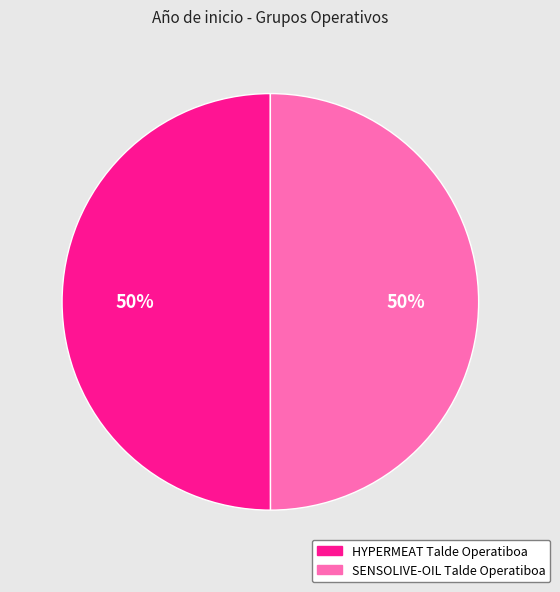

To the nearest percent, what is the combined percentage of HYPERMEAT Talde Operatiboa and SENSOLIVE-OIL Talde Operatiboa?

100%